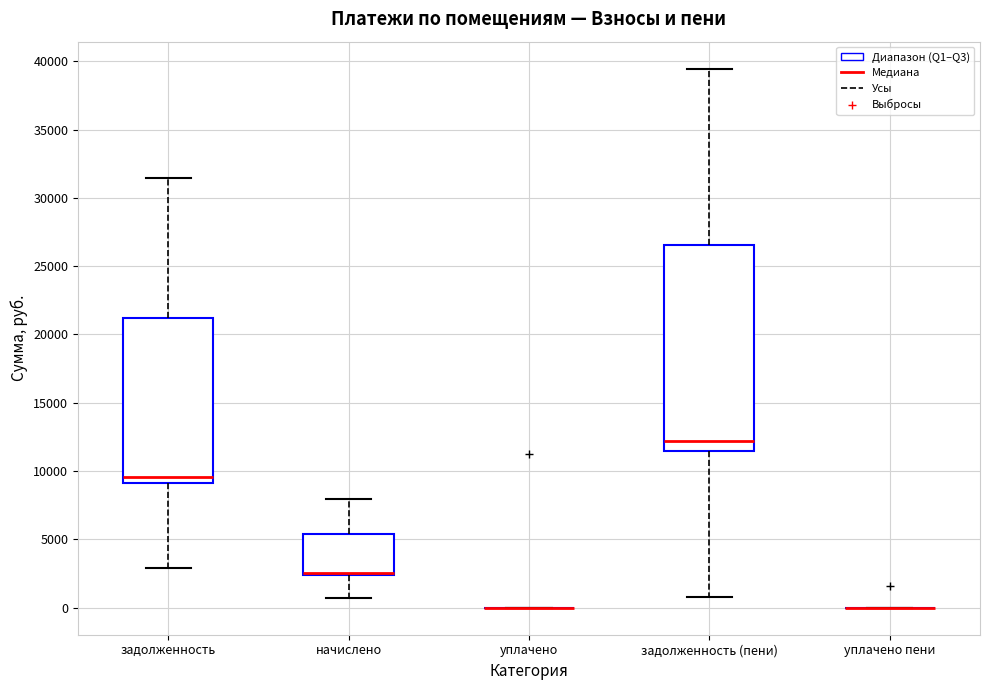

Where is the lower edge of the box for задолженность (пени) on the y-axis? The values are not printed on the chart, so give them approximately, as read against the axis.

11500